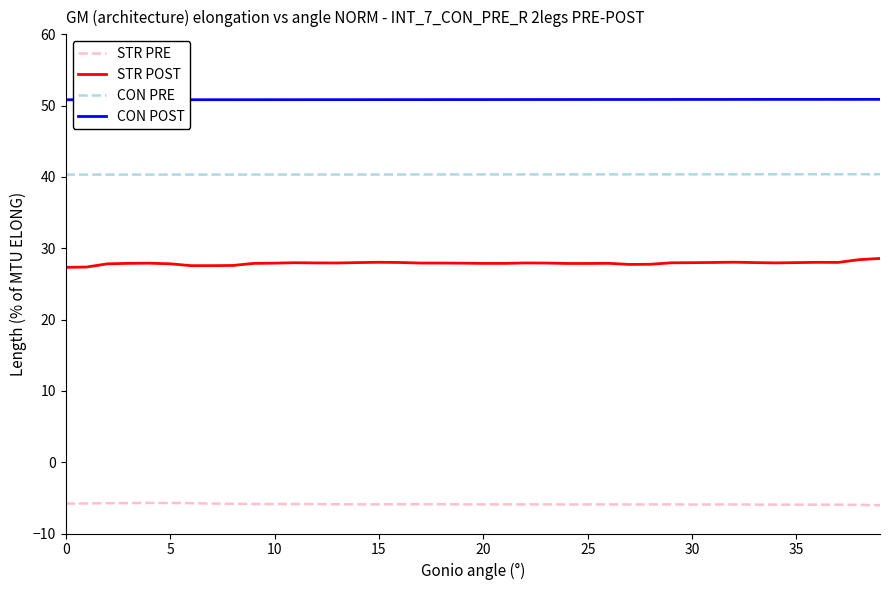

What is the difference between the maximum and minimum values in the STR PRE series?

0.3